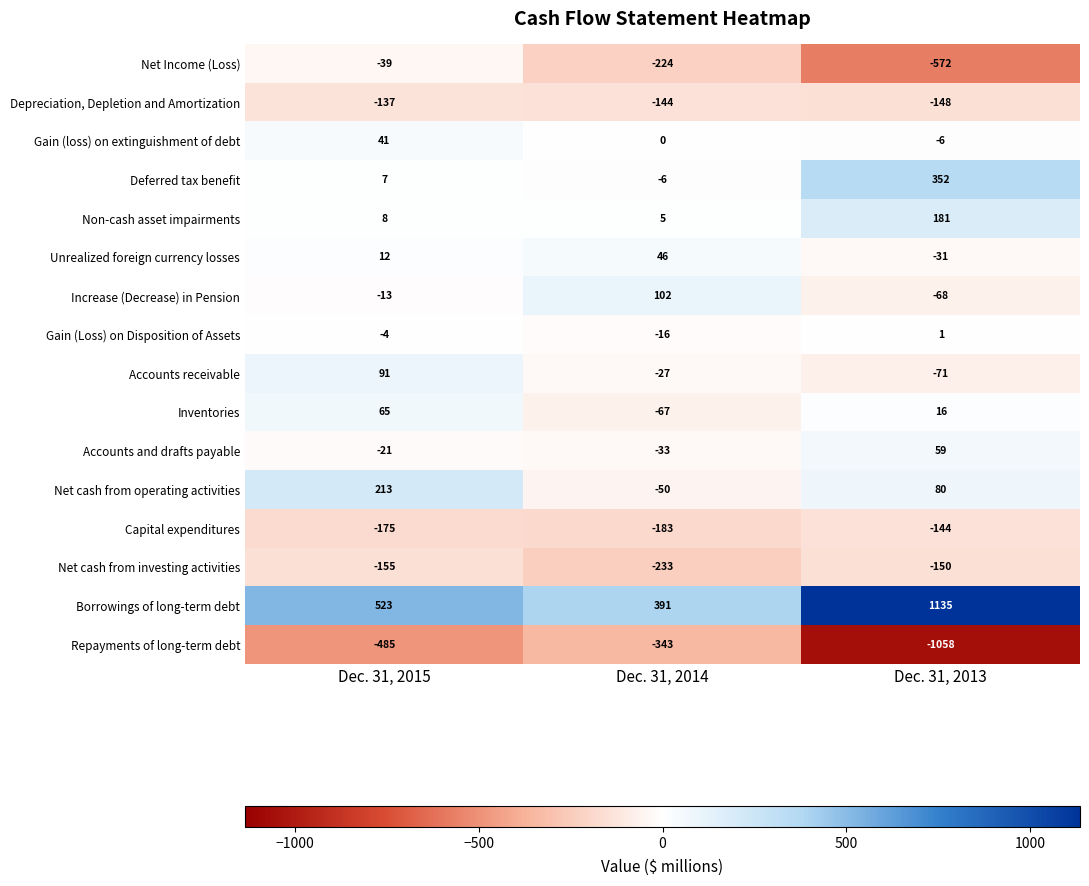

At which label is Capital expenditures closest to -163?

Dec. 31, 2015